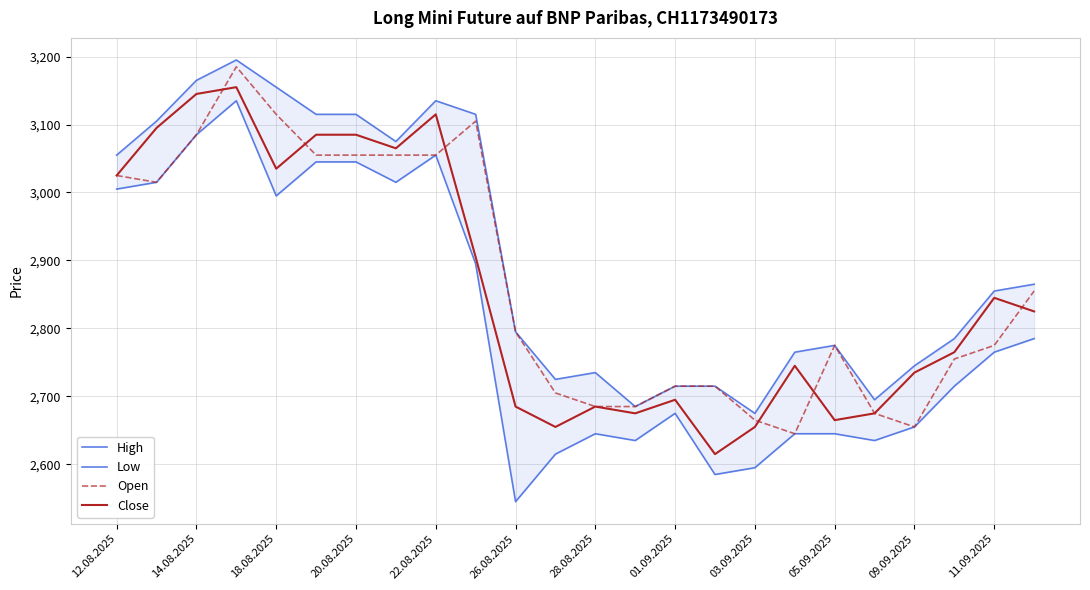

What is the lowest value of the Open series?

2645